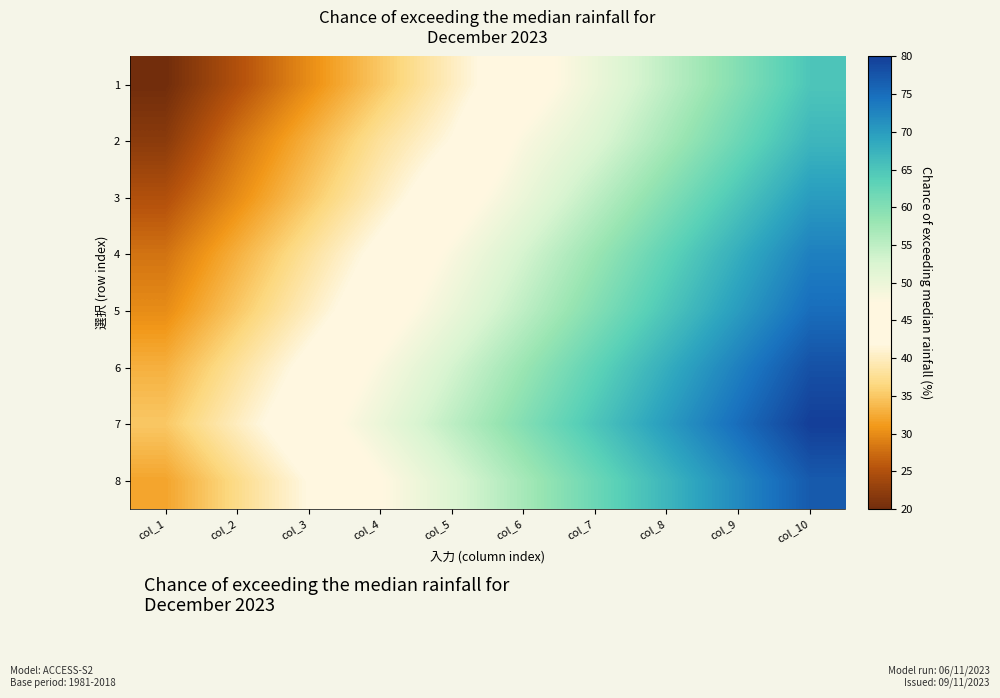

Reading left to right, list all the values displayed in this chart.

1: col_1=20	col_2=25	col_3=30	col_4=35	col_5=40	col_6=45	col_7=50	col_8=55	col_9=60	col_10=65
2: col_1=22	col_2=28	col_3=33	col_4=38	col_5=42	col_6=48	col_7=52	col_8=57	col_9=62	col_10=67
3: col_1=25	col_2=30	col_3=35	col_4=40	col_5=45	col_6=50	col_7=55	col_8=60	col_9=65	col_10=70
4: col_1=28	col_2=33	col_3=38	col_4=43	col_5=48	col_6=53	col_7=58	col_8=63	col_9=68	col_10=73
5: col_1=30	col_2=35	col_3=40	col_4=45	col_5=50	col_6=55	col_7=60	col_8=65	col_9=70	col_10=75
6: col_1=33	col_2=38	col_3=43	col_4=48	col_5=53	col_6=58	col_7=63	col_8=68	col_9=73	col_10=78
7: col_1=35	col_2=40	col_3=45	col_4=50	col_5=55	col_6=60	col_7=65	col_8=70	col_9=75	col_10=80
8: col_1=32	col_2=37	col_3=42	col_4=47	col_5=52	col_6=57	col_7=62	col_8=67	col_9=72	col_10=77